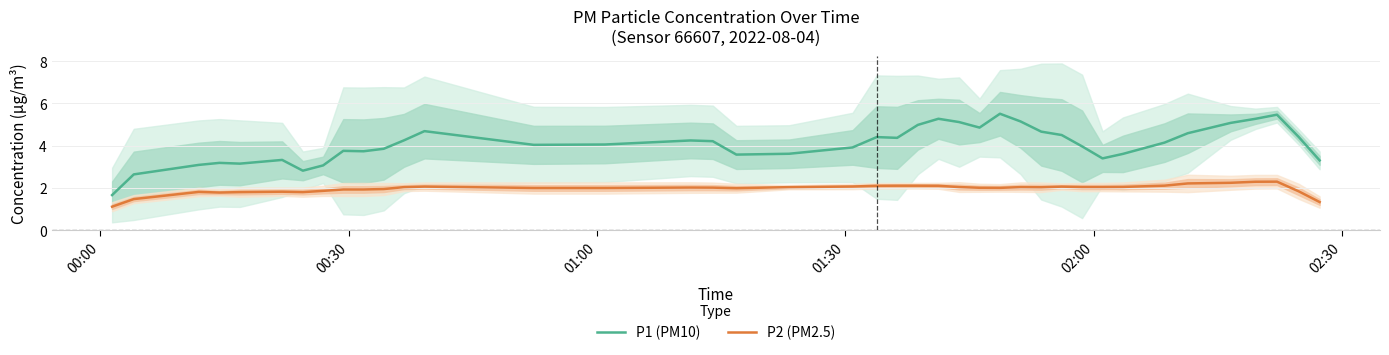

What is the lowest value of the P1 (PM10) series?

1.7